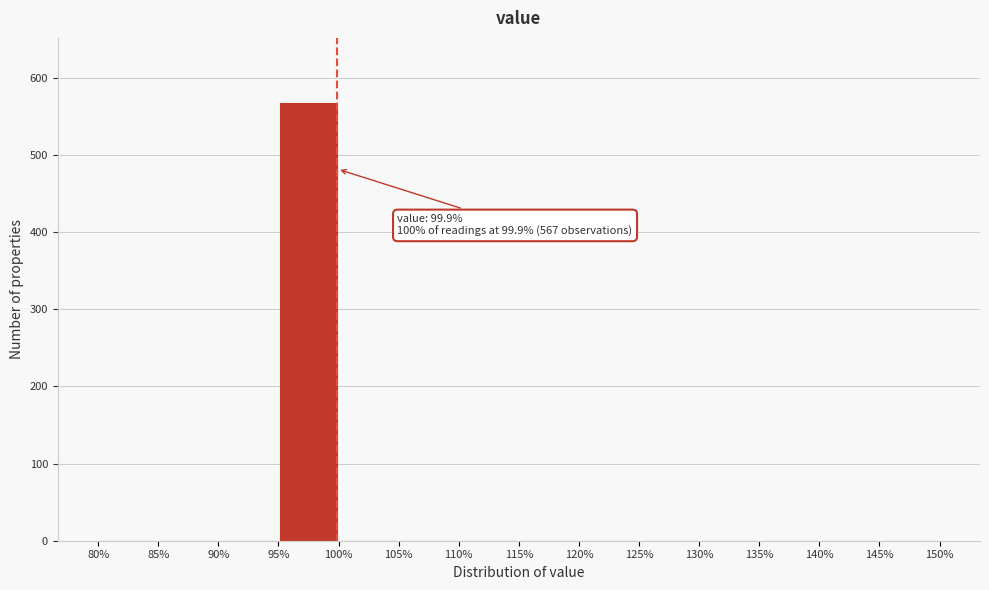

Which range on the x-axis has the tallest bar?

95% to 100%